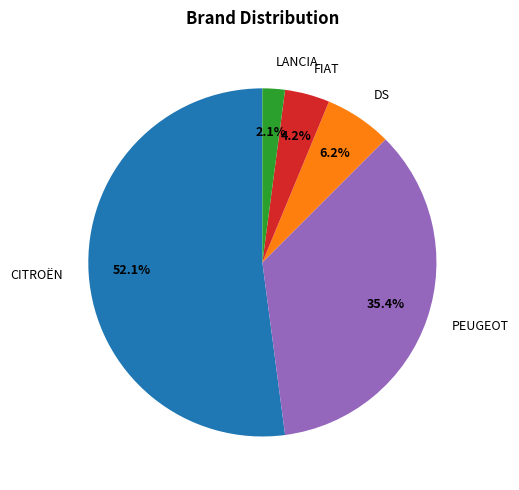

What percentage do PEUGEOT and FIAT together represent?

39.6%